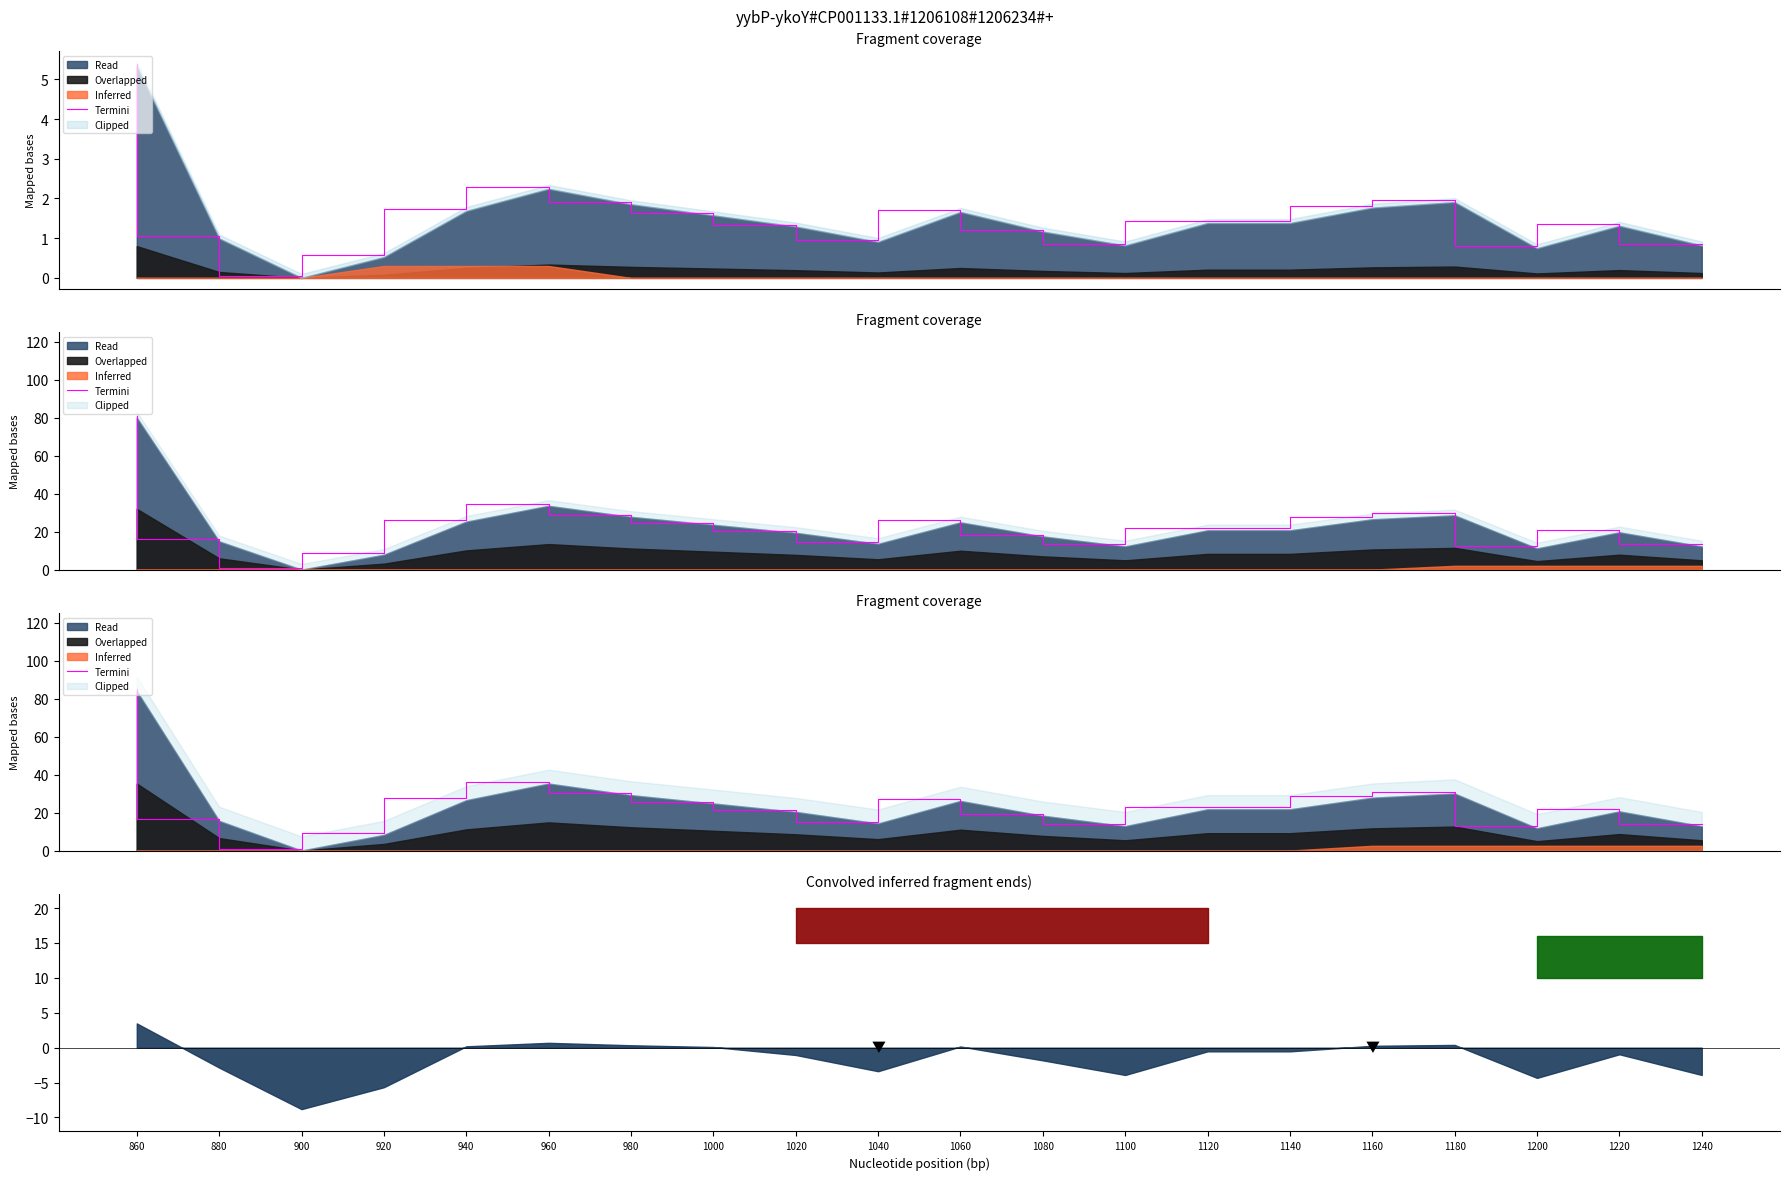

What is the difference between the maximum and second lowest values?

75.8